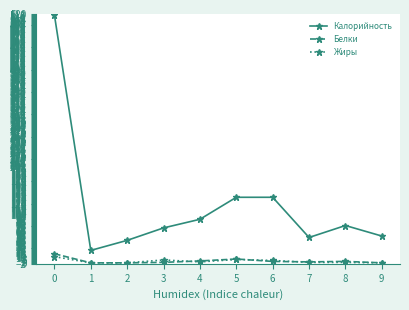

What is the maximum value for Жиры?

13